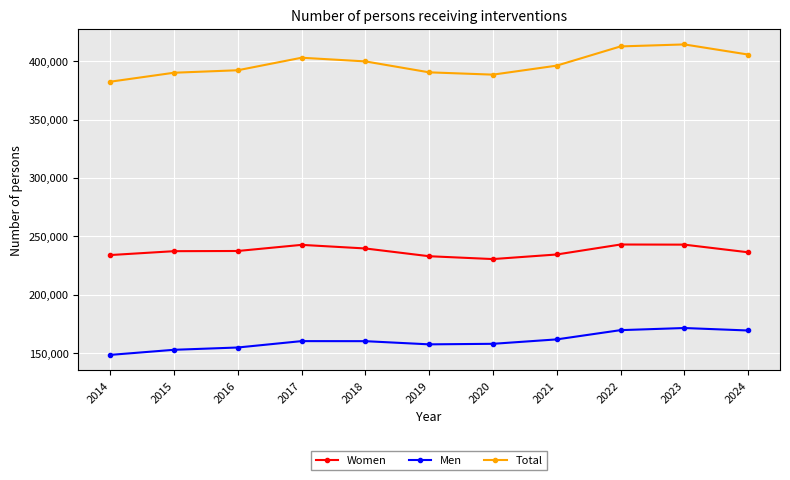

What is the total value across all series at 2014?

764750